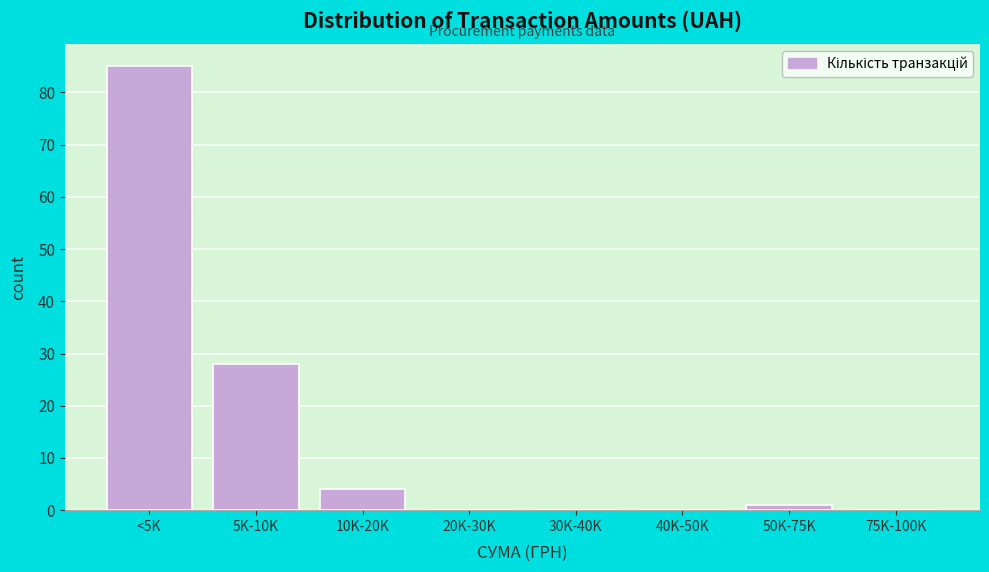

Reading right to left, list all the values displayed in this chart.

75K-100K=0	50K-75K=1	40K-50K=0	30K-40K=0	20K-30K=0	10K-20K=4	5K-10K=28	<5K=85